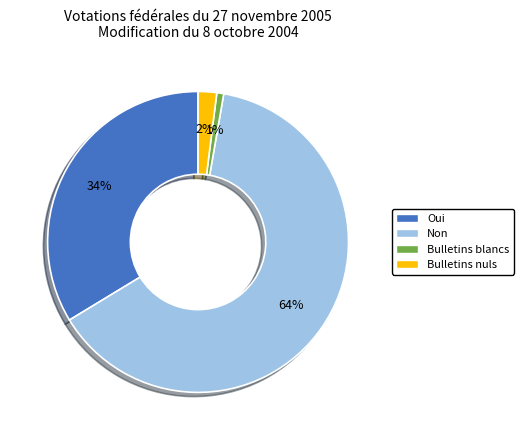

To the nearest percent, what is the average slice percentage?

25%